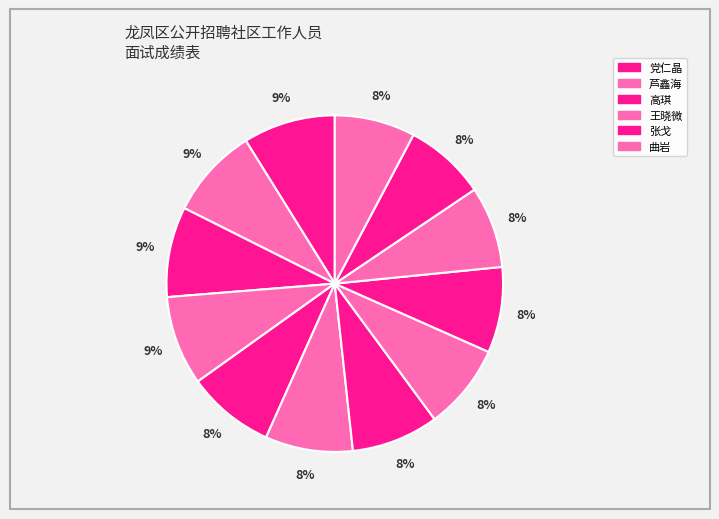

Count the number of slices in the pie.

12